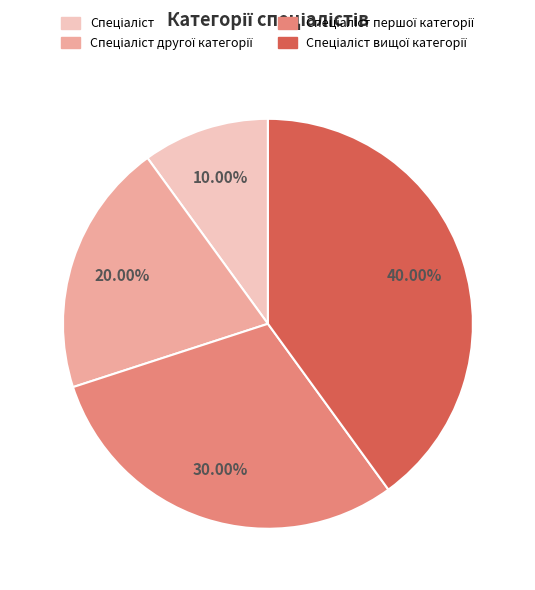

Is there any slice that represents more than half of the pie?

No